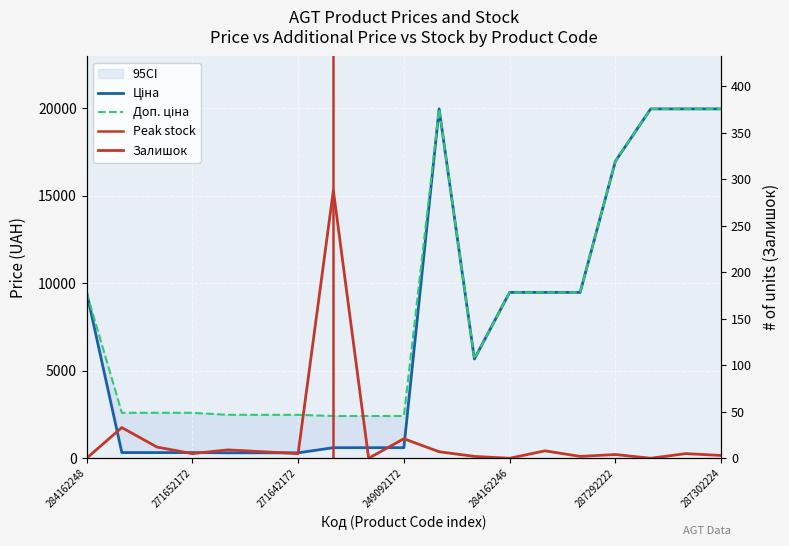

What is the label of the 19th point from the right?

284162248